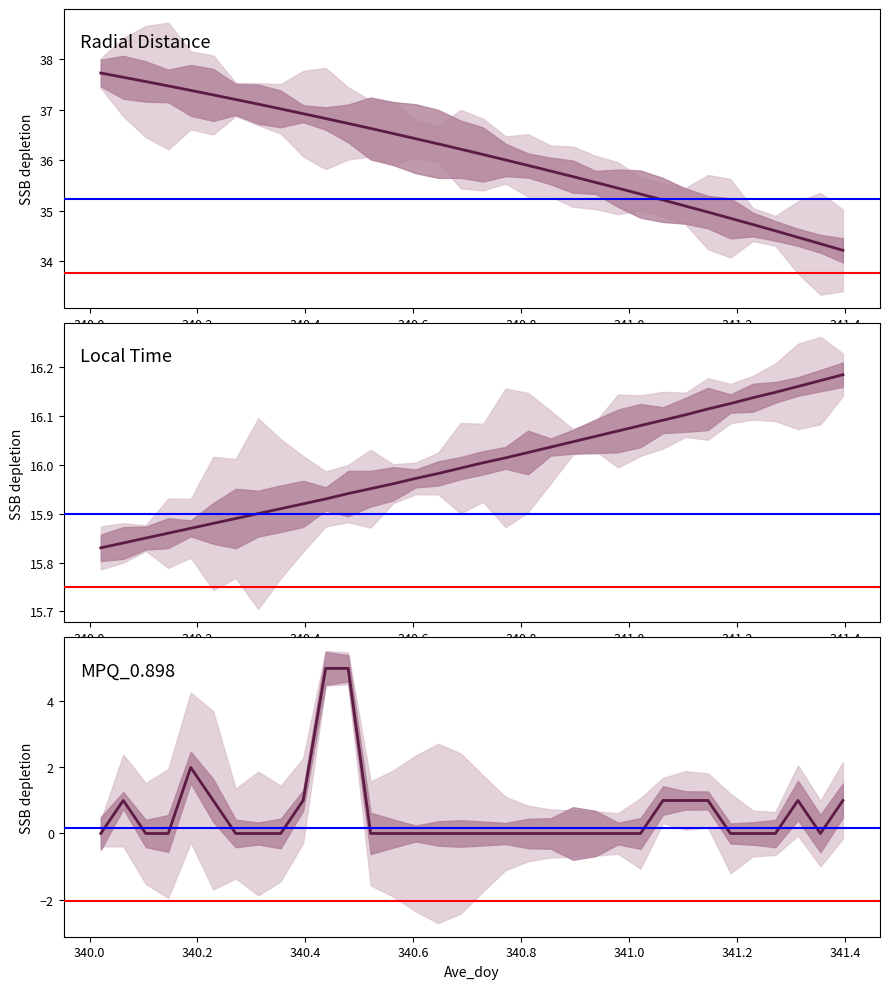

True or false: MPQ_0.898 has a value of 8.1 at 340.4375.

False